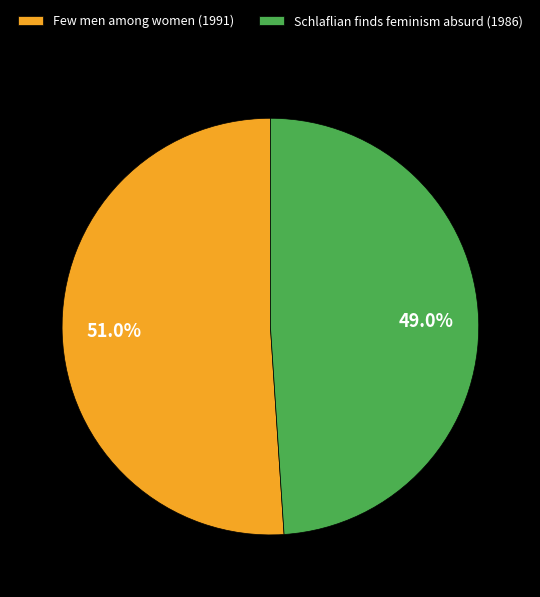

Does Few men among women (1991) represent more than half of the total?

Yes